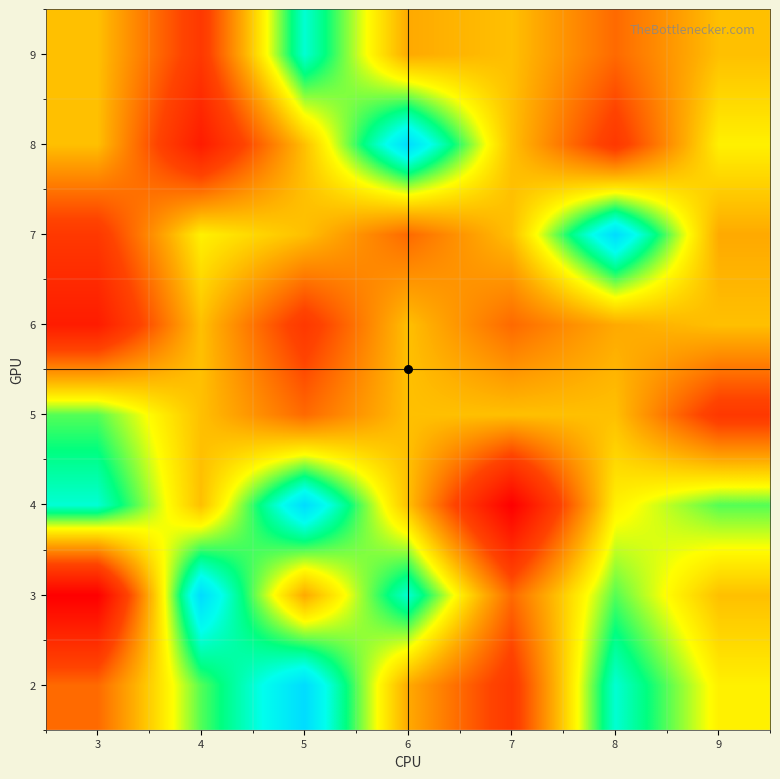

Reading left to right, extract all data points from this chart.

2: 3=4.0	4=7.0	5=9.0	6=5.0	7=3.0	8=8.0	9=6.0
3: 3=1.0	4=9.0	5=5.0	6=8.0	7=4.0	8=7.0	9=5.3
4: 3=8.0	4=5.3	5=9.0	6=5.3	7=1.0	8=6.0	9=7.0
5: 3=7.0	4=5.3	5=4.0	6=5.3	7=5.3	8=5.3	9=3.0
6: 3=2.0	4=5.3	5=3.0	6=5.3	7=4.0	8=5.0	9=5.3
7: 3=3.0	4=6.0	5=5.3	6=4.0	7=5.3	8=9.0	9=5.0
8: 3=5.3	4=2.0	5=5.3	6=9.0	7=5.3	8=3.0	9=6.0
9: 3=5.3	4=3.0	5=8.0	6=5.0	7=5.3	8=4.0	9=5.3